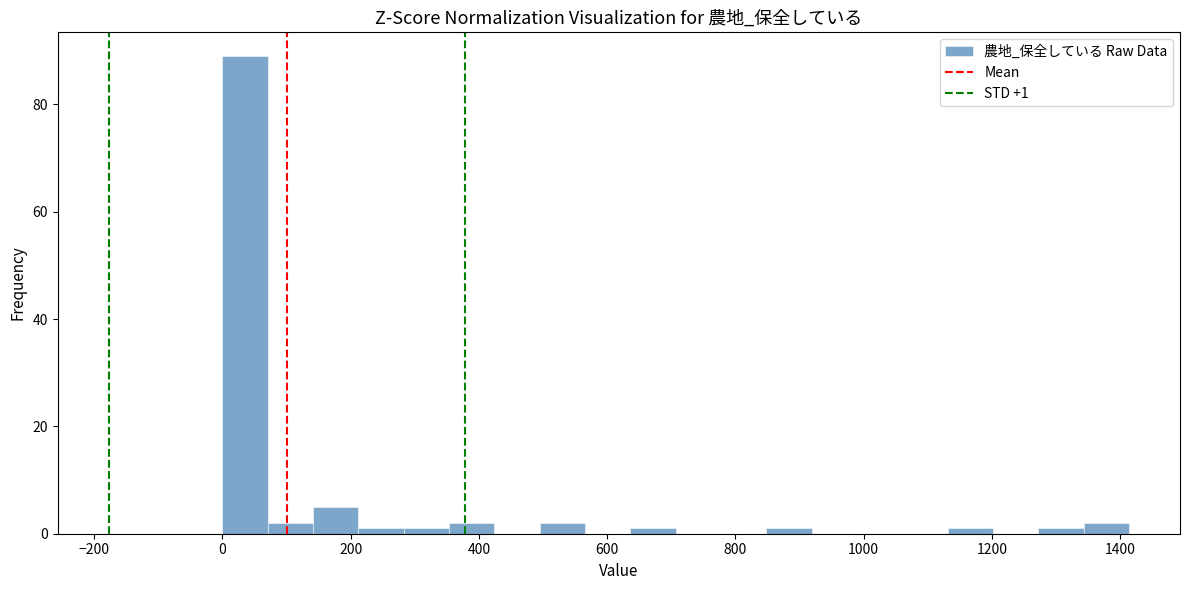

Read against the x-axis, roughly where is the centre of the tallest bar?

40